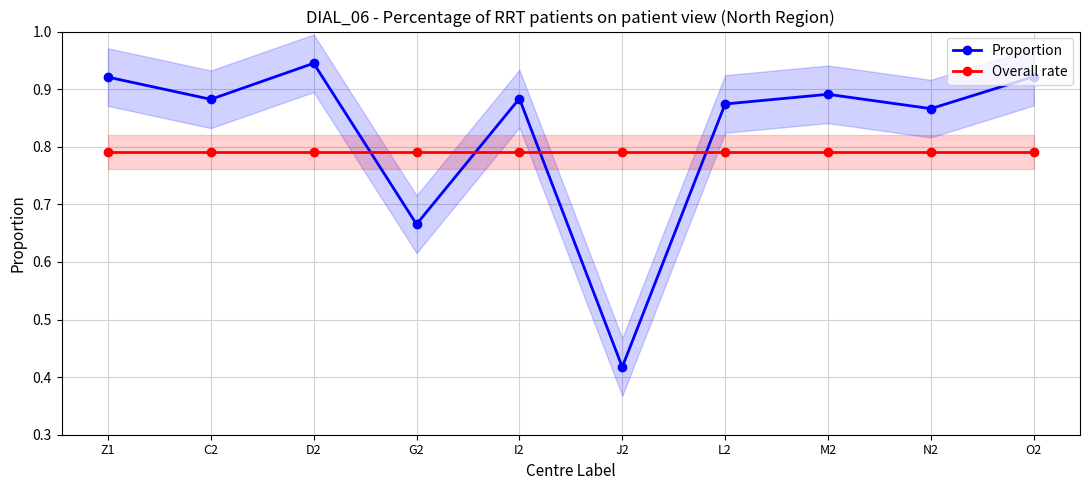

What is the smallest value displayed?

0.4